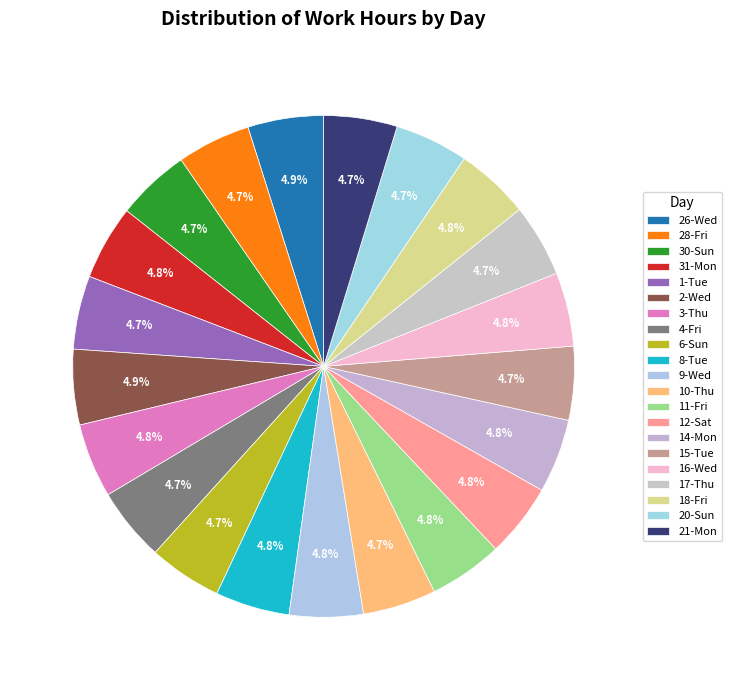

What is the largest slice in the pie chart?

26-Wed